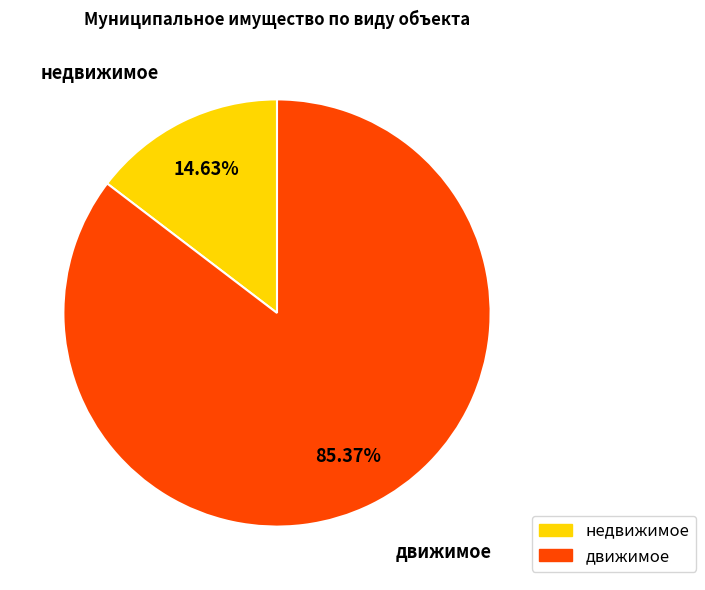

To the nearest percent, what is the average slice percentage?

50%